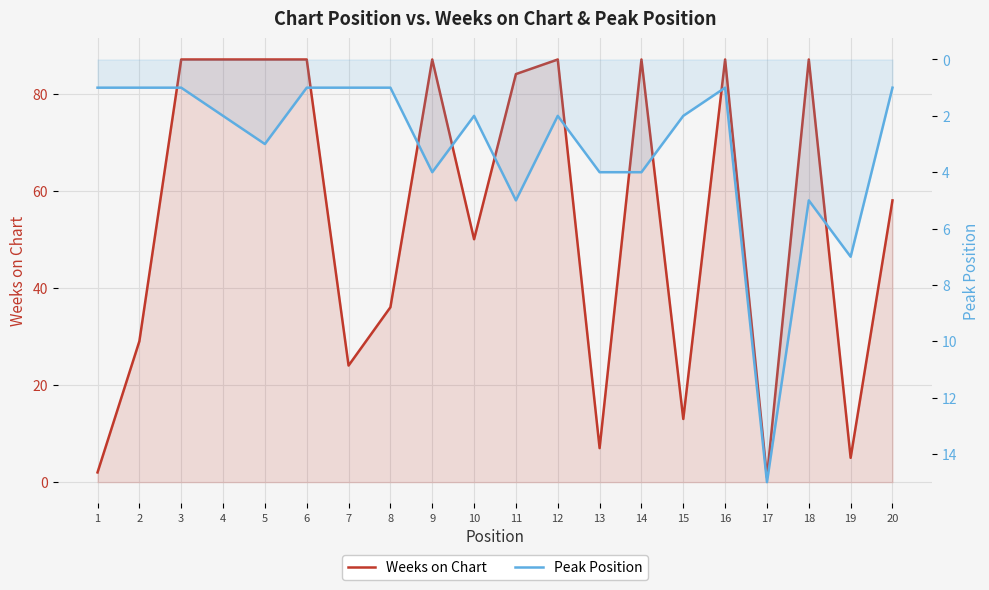

Reading left to right, extract all data points from this chart.

Weeks on Chart: 1=2	2=29	3=87	4=87	5=87	6=87	7=24	8=36	9=87	10=50	11=84	12=87	13=7	14=87	15=13	16=87	17=1	18=87	19=5	20=58
Peak Position: 1=1	2=1	3=1	4=2	5=3	6=1	7=1	8=1	9=4	10=2	11=5	12=2	13=4	14=4	15=2	16=1	17=15	18=5	19=7	20=1